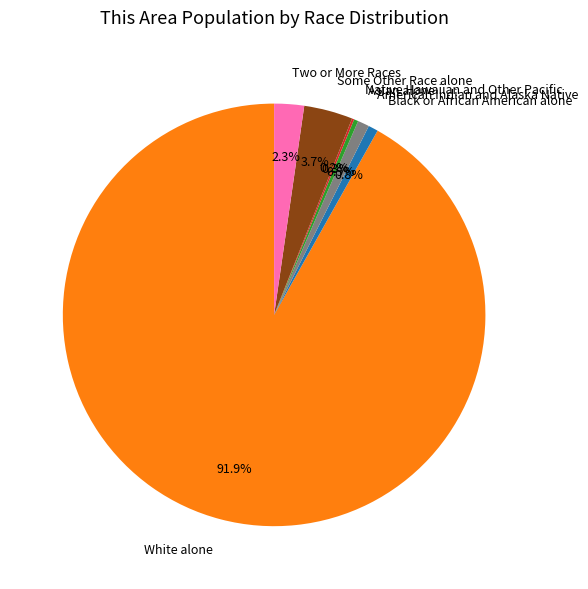

Do Black or African American alone and Some Other Race alone together represent more than half of the pie?

No